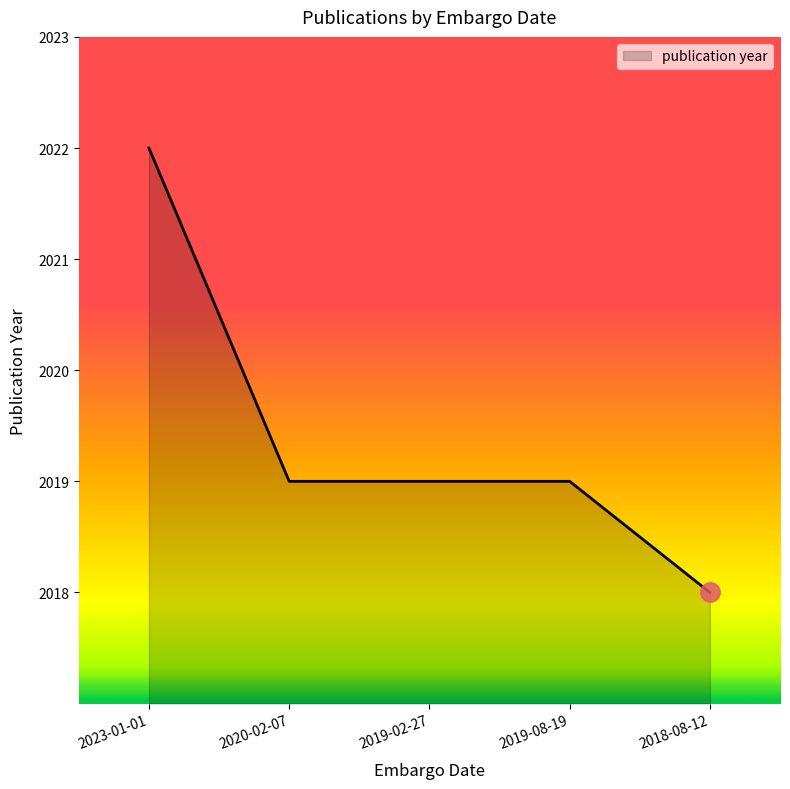

Is it true that the value at 2019-08-19 is 800?

False